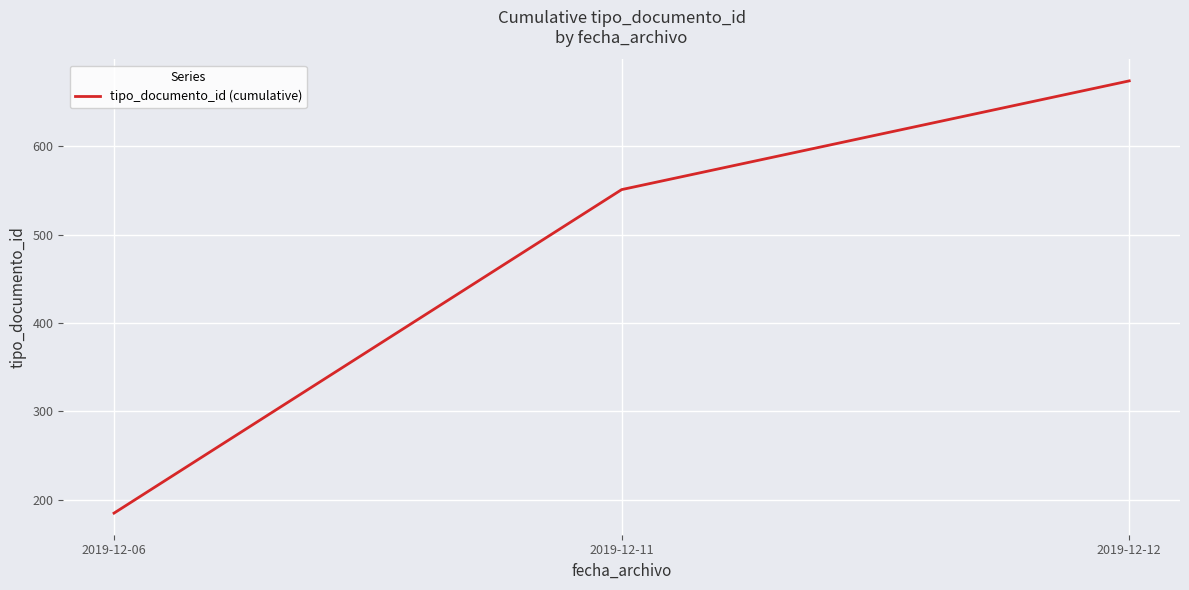

Rank the categories by value from highest to lowest.

2019-12-12, 2019-12-11, 2019-12-06